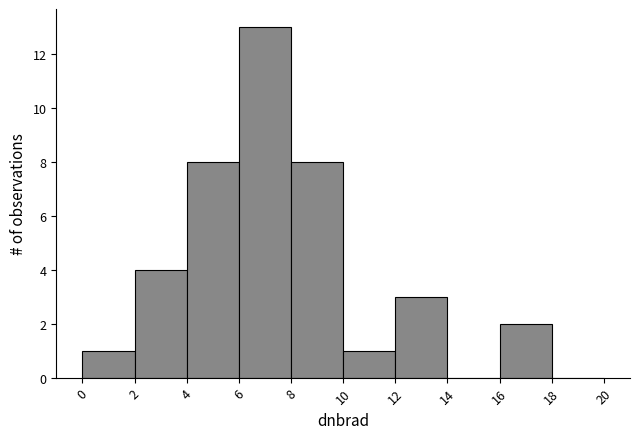

Reading left to right, transcribe this chart: for each bar, give the range it covers on the x-axis and its height. The values are not printed on the chart, so give them approximately, as read against the axis.

0 to 2: 1
2 to 4: 4
4 to 6: 8
6 to 8: 13
8 to 10: 8
10 to 12: 1
12 to 14: 3
14 to 16: 0
16 to 18: 2
18 to 20: 0